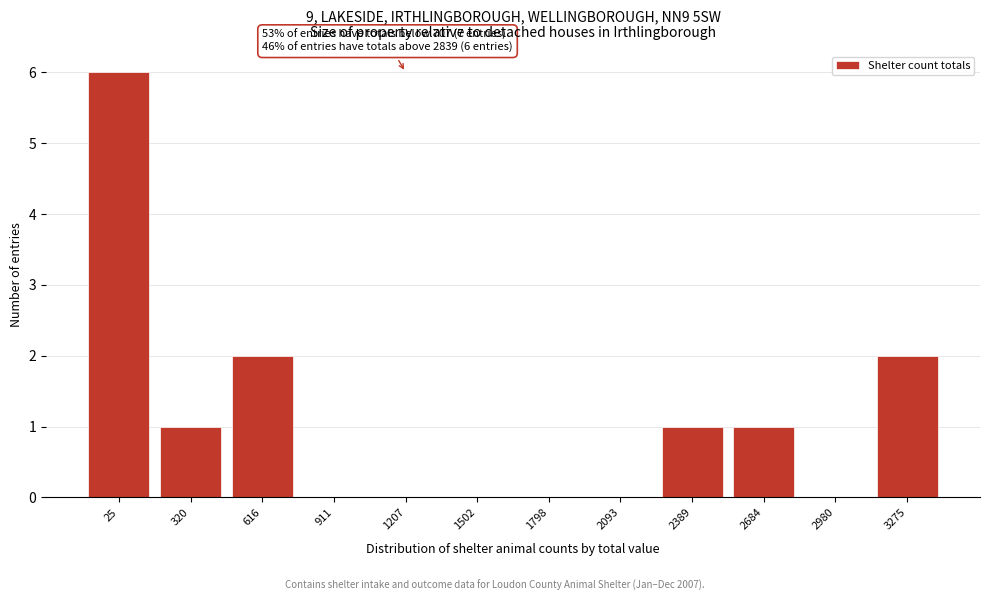

Reading left to right, transcribe all the data shown in this chart.

25=6	320=1	616=2	911=0	1207=0	1502=0	1798=0	2093=0	2389=1	2684=1	2980=0	3275=2